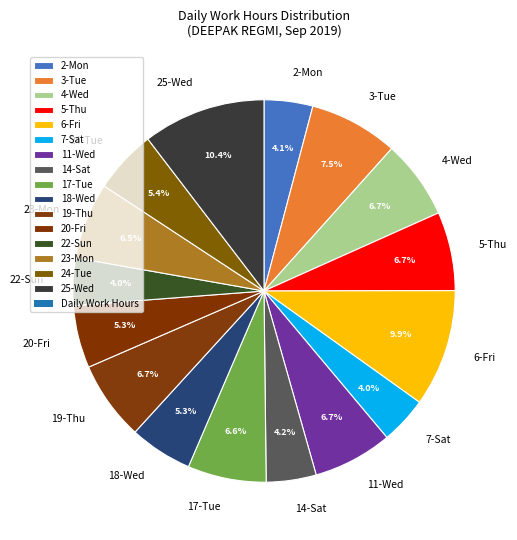

To the nearest percent, what portion does 25-Wed represent?

10%